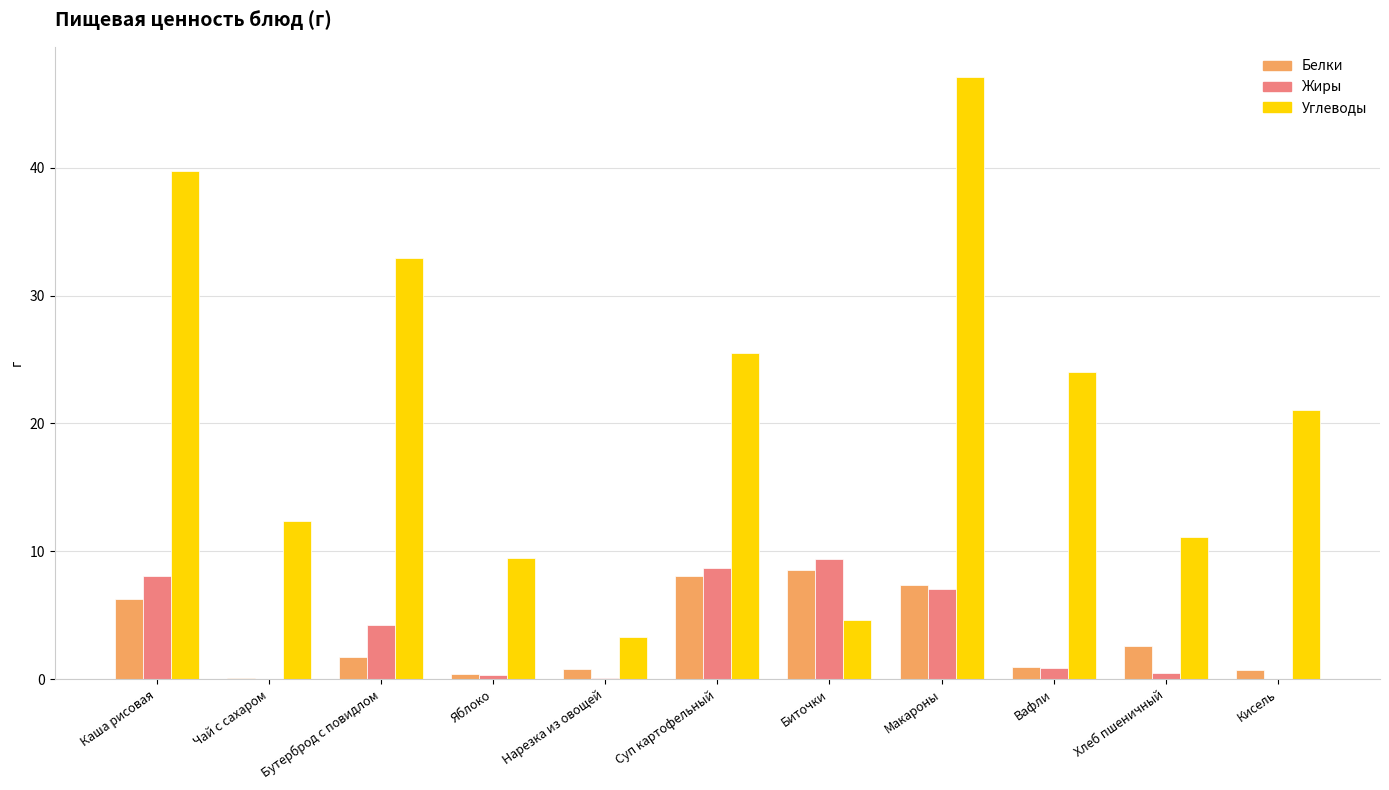

What is the maximum value for Углеводы?

47.1